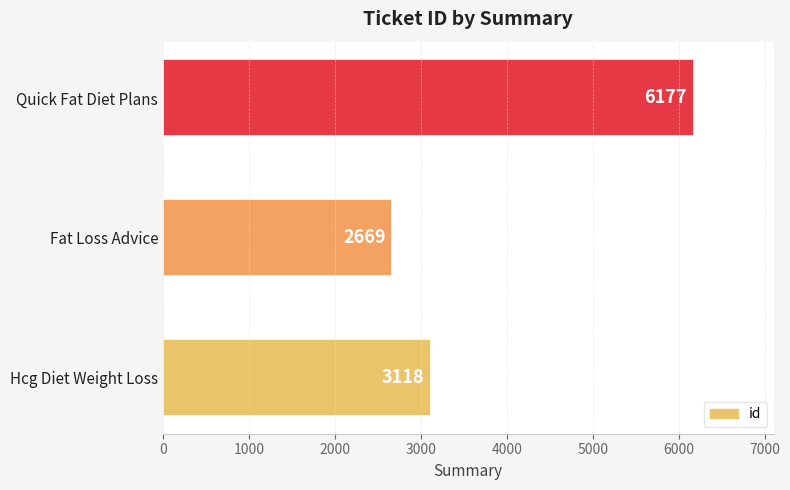

What is the value of the 3rd bar from the top?

3118